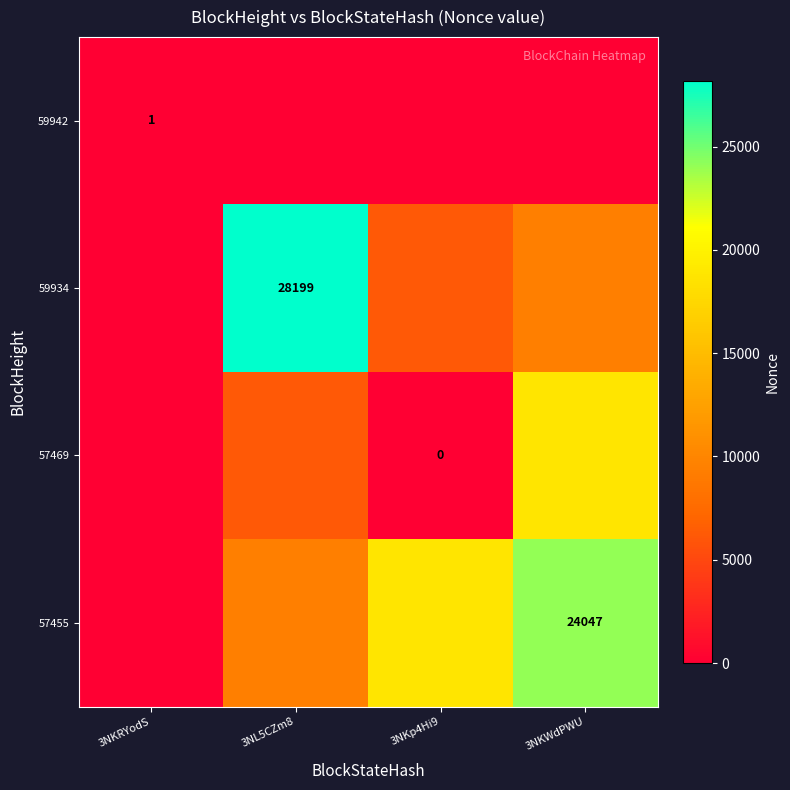

Read the 57469 value at 3NKWdPWU.

18799.3